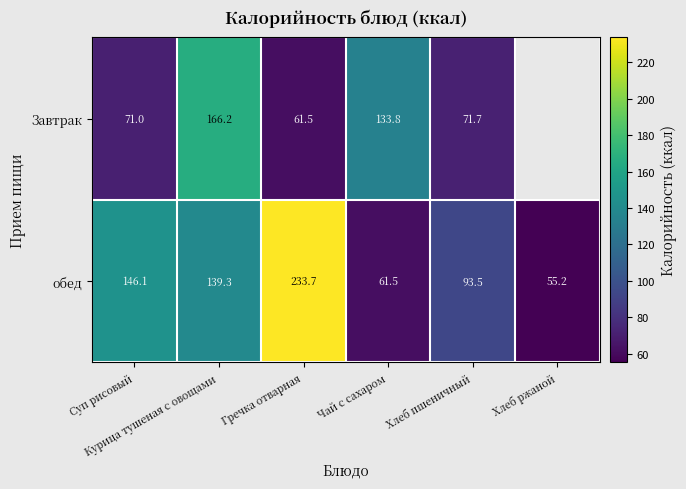

What is the difference between the maximum and minimum values in the обед series?

178.5